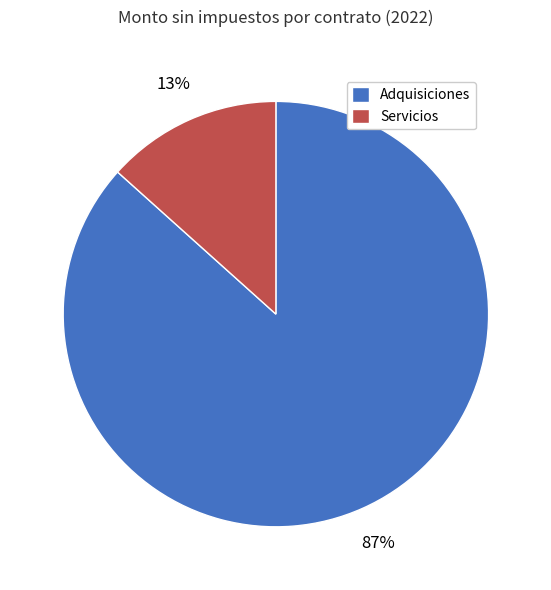

To the nearest percent, what portion does Adquisiciones represent?

87%